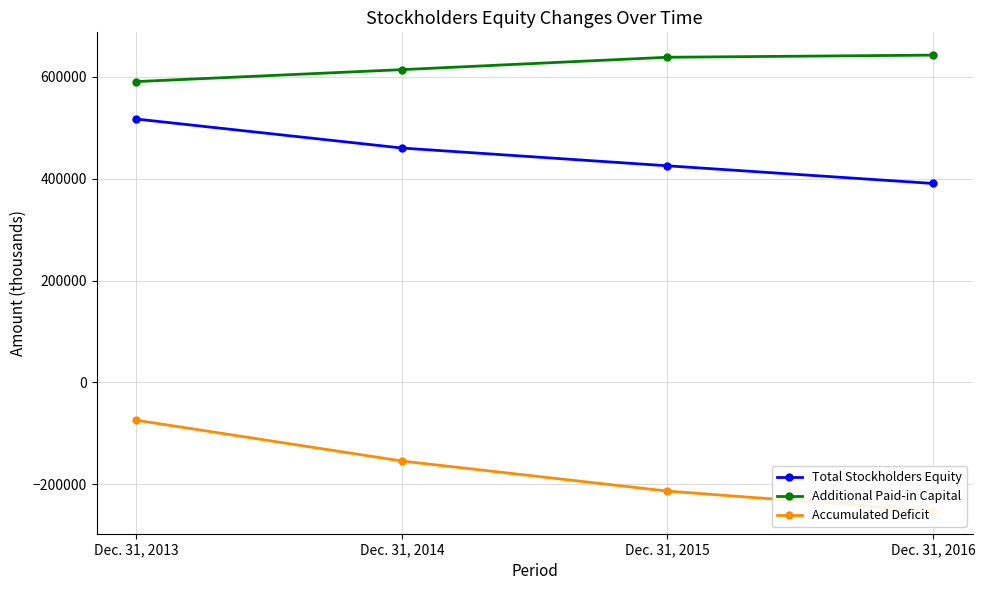

True or false: Total Stockholders Equity and Additional Paid-in Capital cross at least once.

False